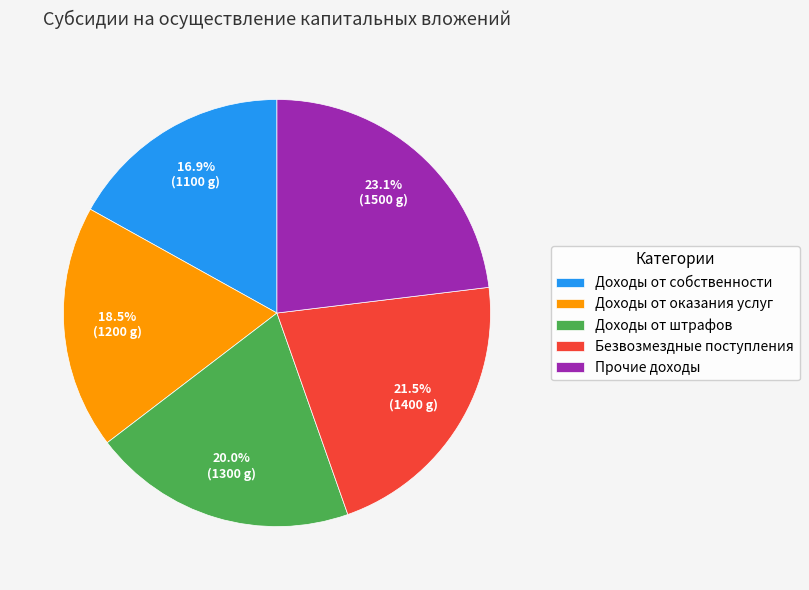

To the nearest percent, what is the difference between the largest and smallest slice percentages?

6%